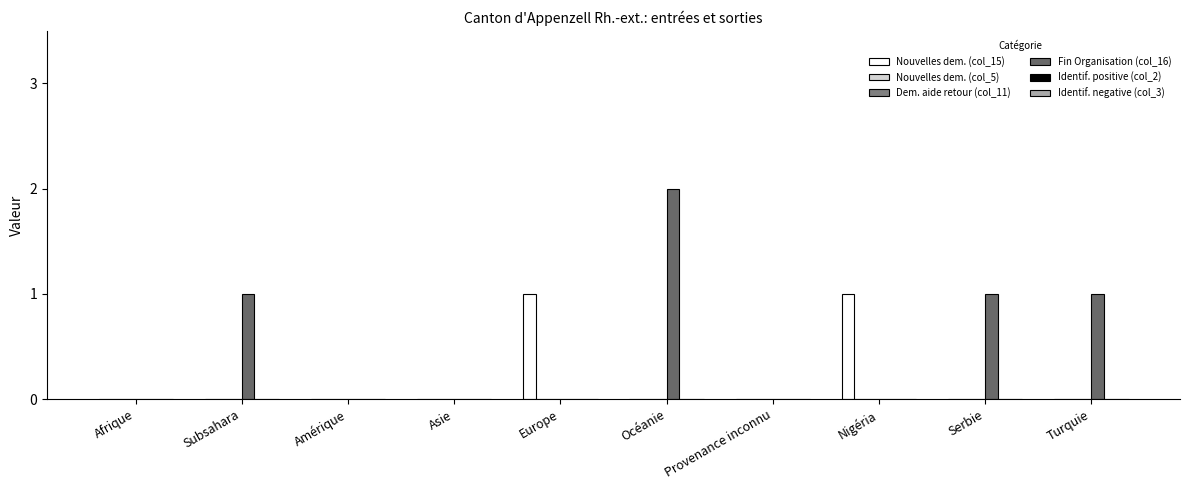

At which category is the sum across all series the highest?

Océanie